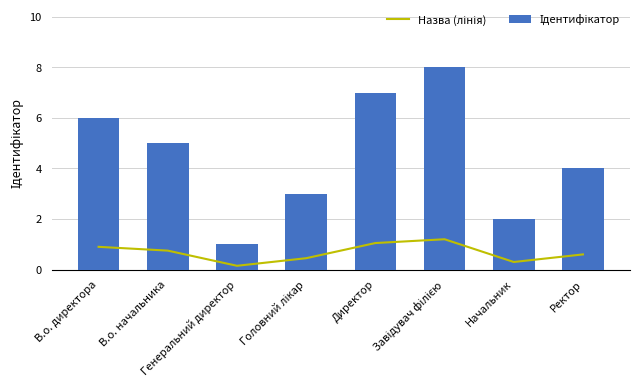

Which series has the largest total across all categories?

Ідентифікатор